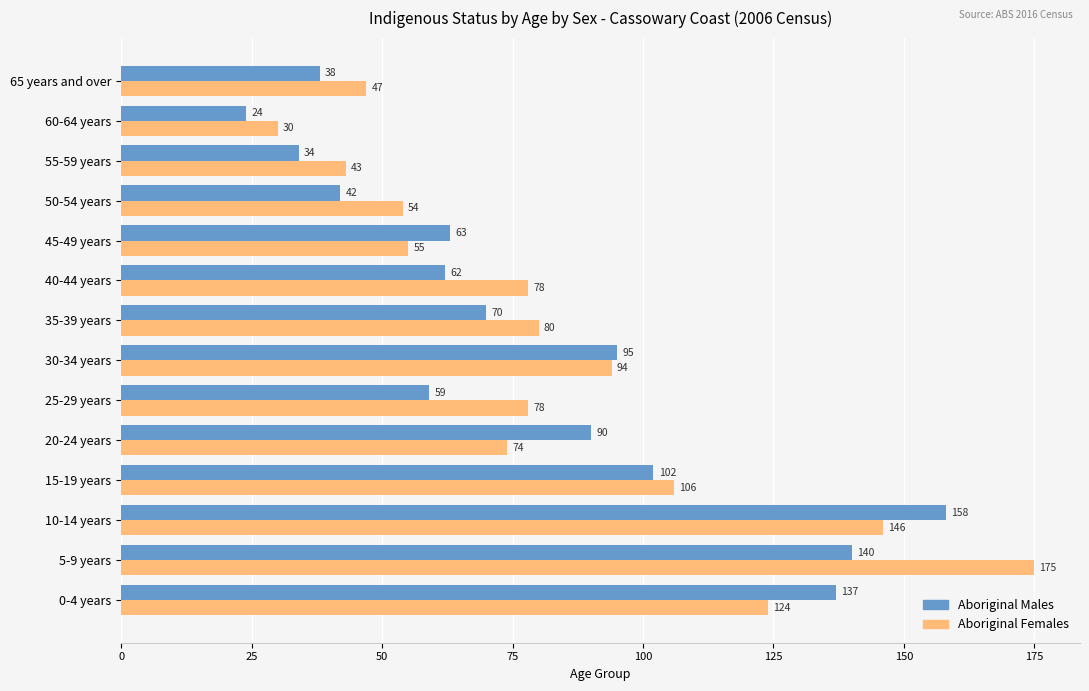

What is the highest value of the Aboriginal Males series?

158